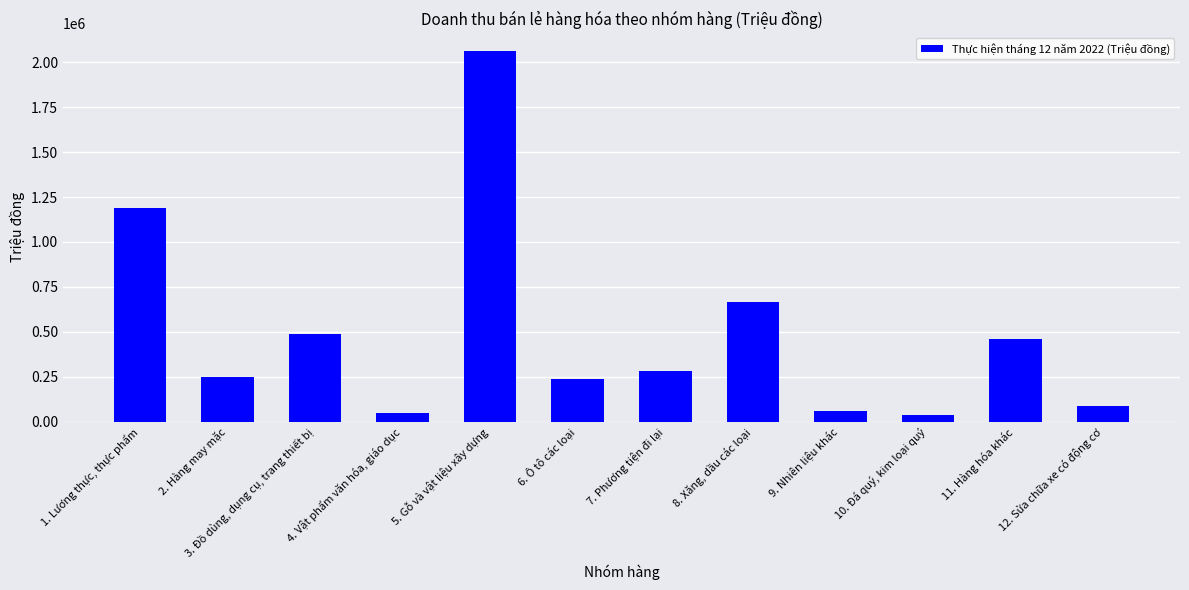

What is the smallest value displayed?

36824.2